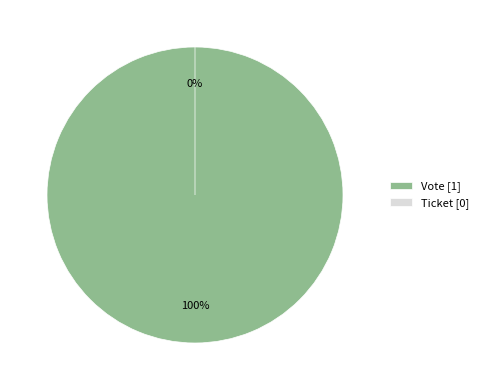

Is there any slice that represents more than half of the pie?

Yes